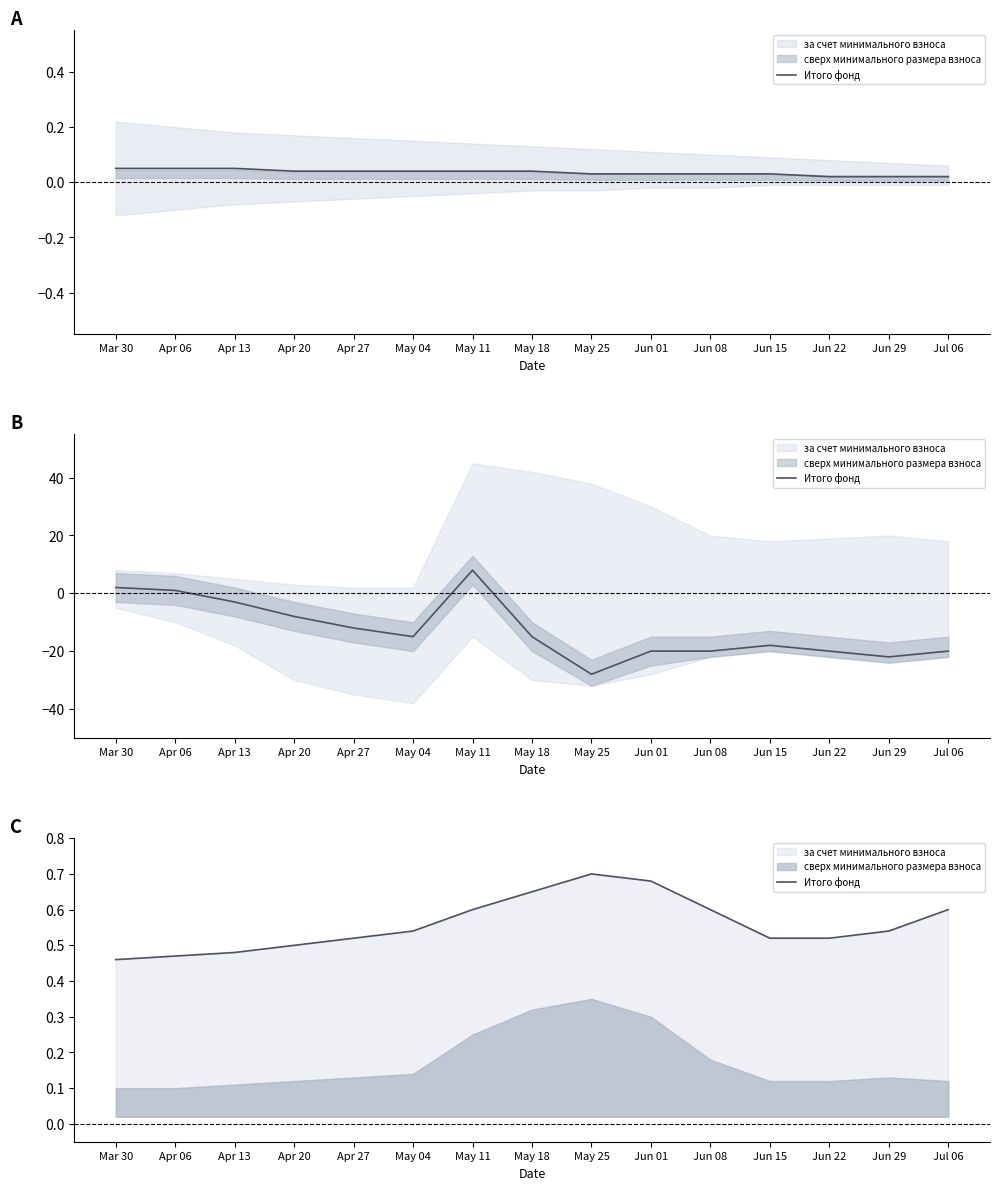

What is the sum of the values at Jun 01 and Jun 15?

1.2